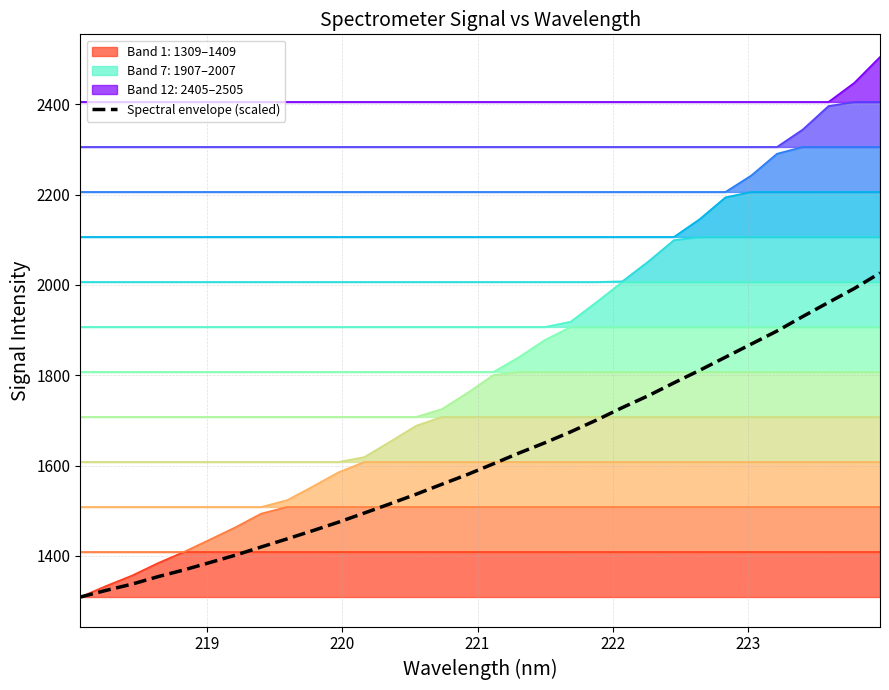

What is the minimum value shown in the chart?

1309.1